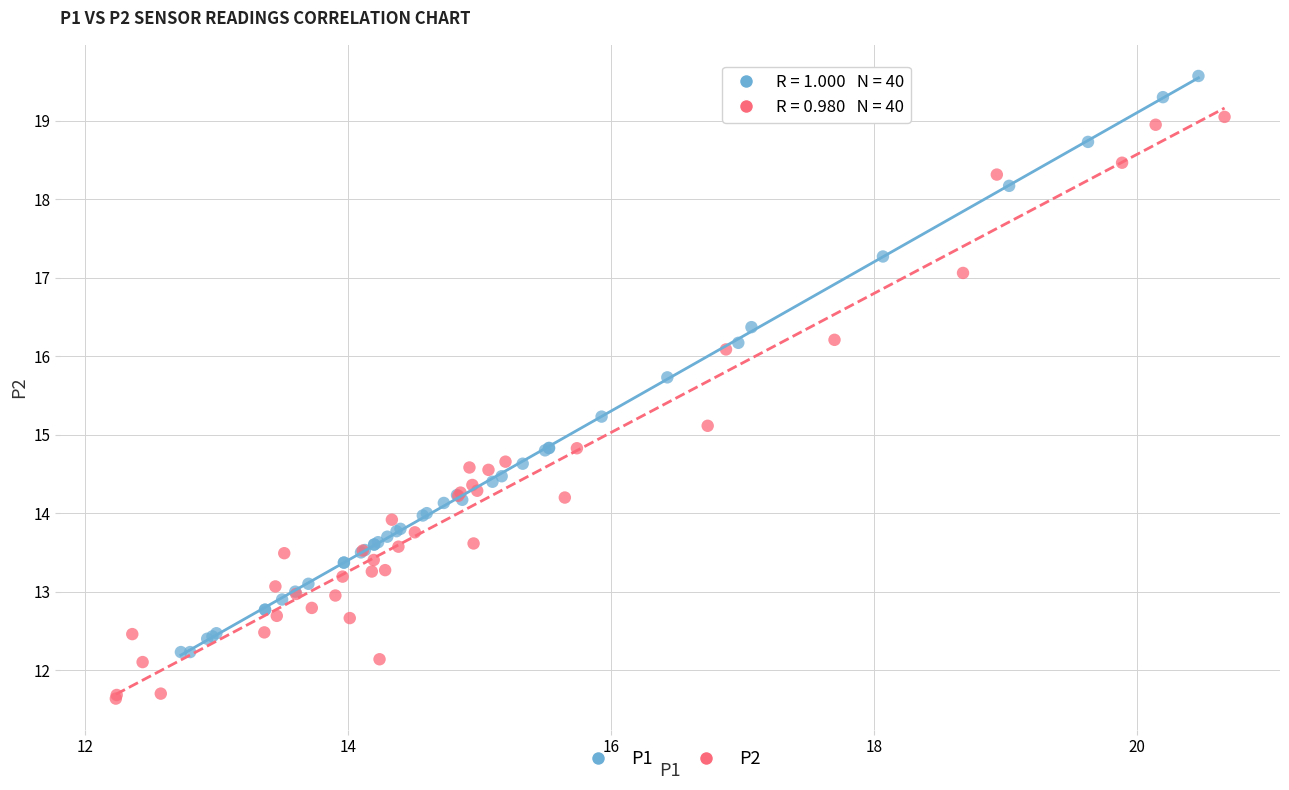

Which series reaches the maximum Y coordinate?

P1